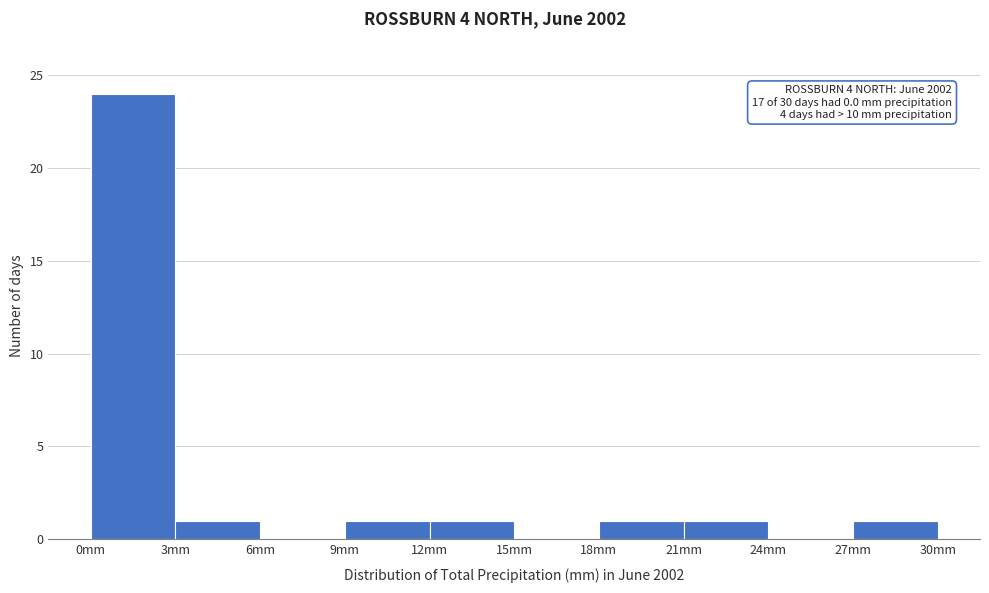

Over which range of the x-axis is the bar tallest?

0 to 3